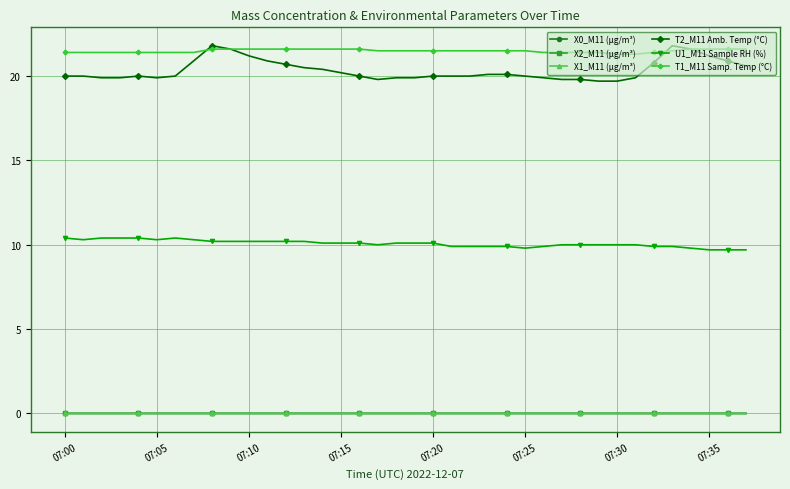

Which series has the largest range (max minus min)?

T2_M11 Amb. Temp (°C)